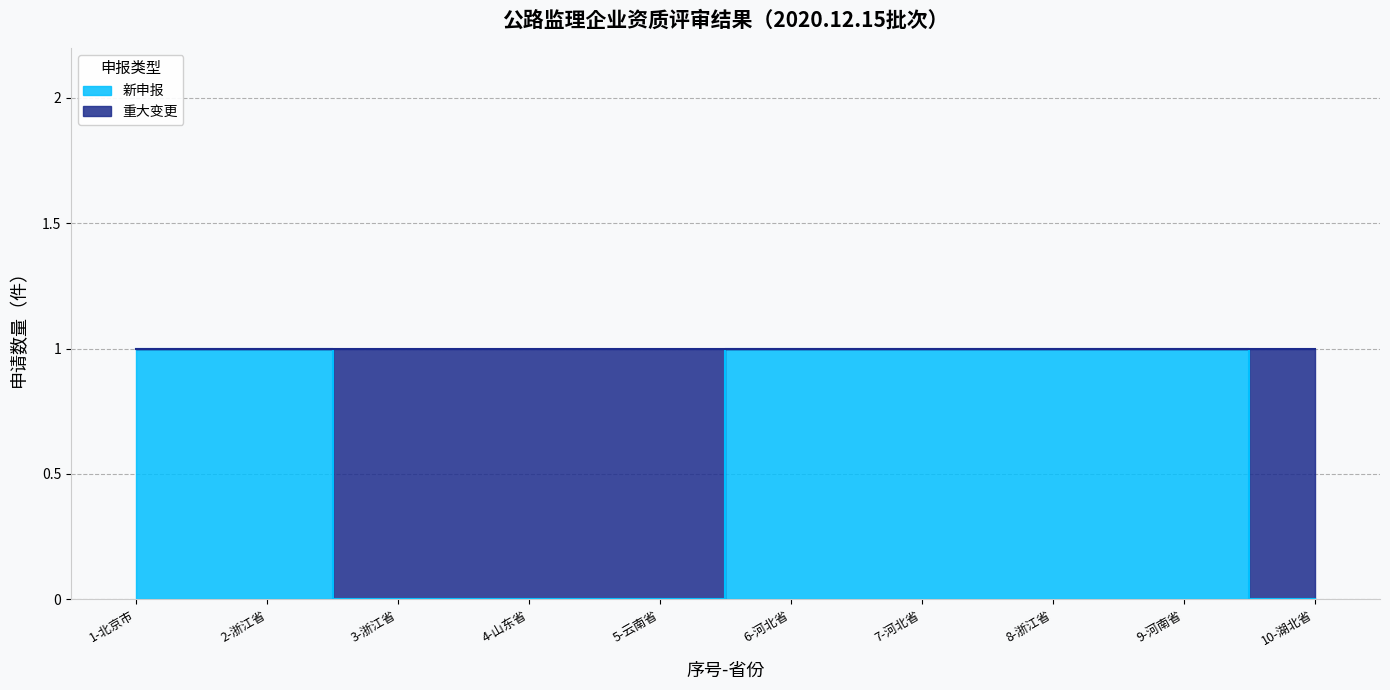

How many values are between 0 and 1?

10